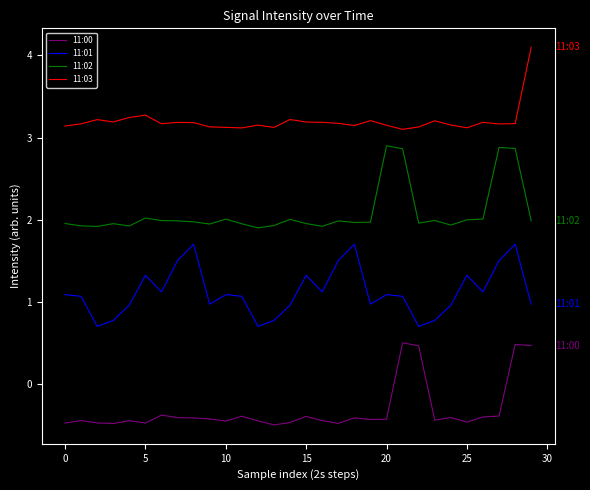

True or false: 11:01 and 11:03 cross at least once.

False